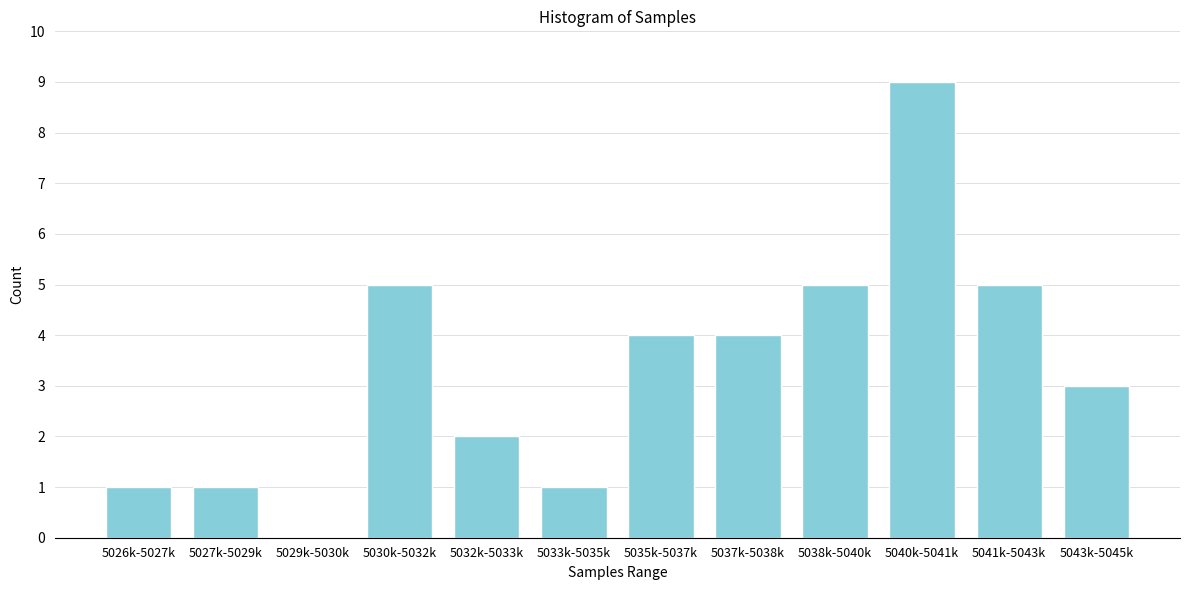

Reading right to left, list all the values displayed in this chart.

5043k-5045k=3	5041k-5043k=5	5040k-5041k=9	5038k-5040k=5	5037k-5038k=4	5035k-5037k=4	5033k-5035k=1	5032k-5033k=2	5030k-5032k=5	5029k-5030k=0	5027k-5029k=1	5026k-5027k=1